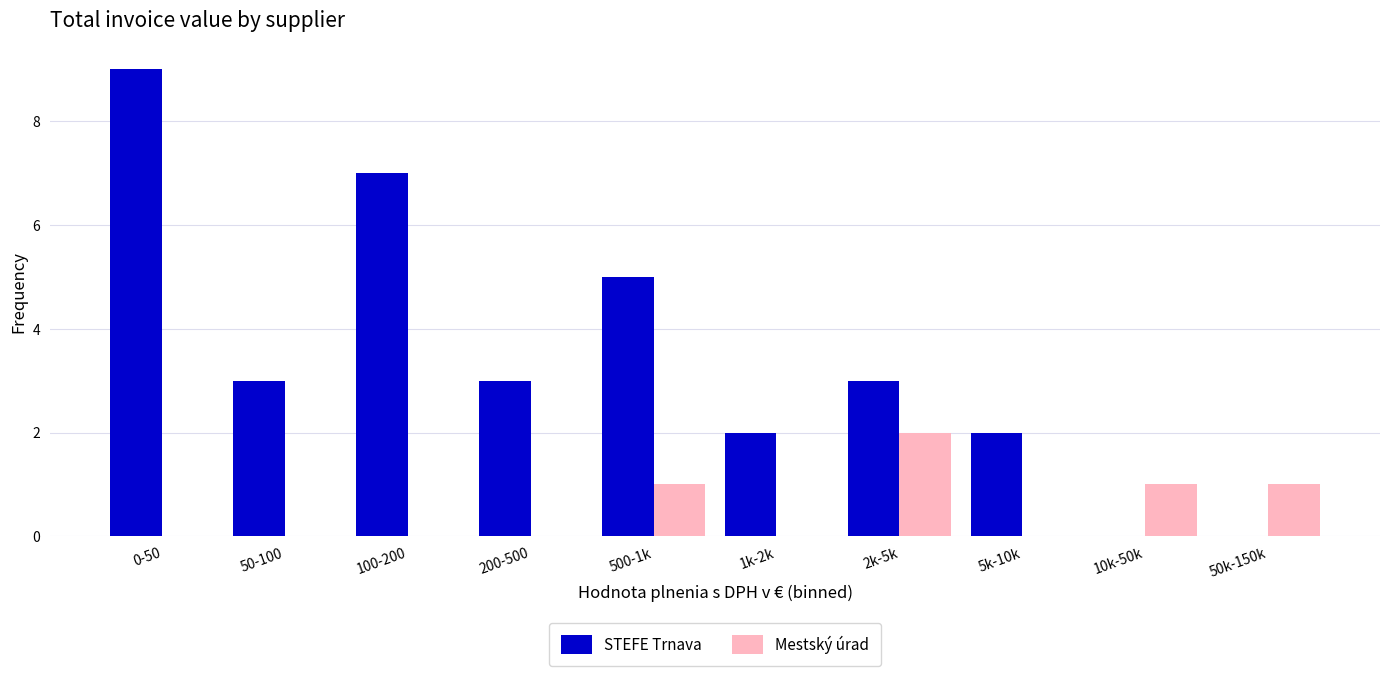

What is the greatest value displayed?

9